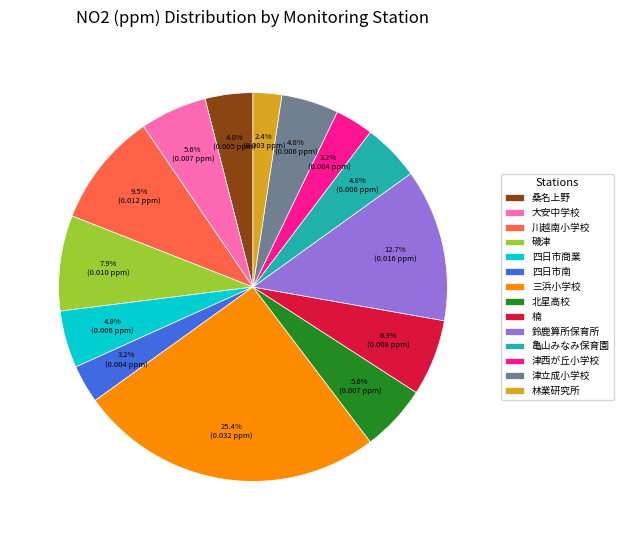

Between 楠 and 林業研究所, which is larger?

楠